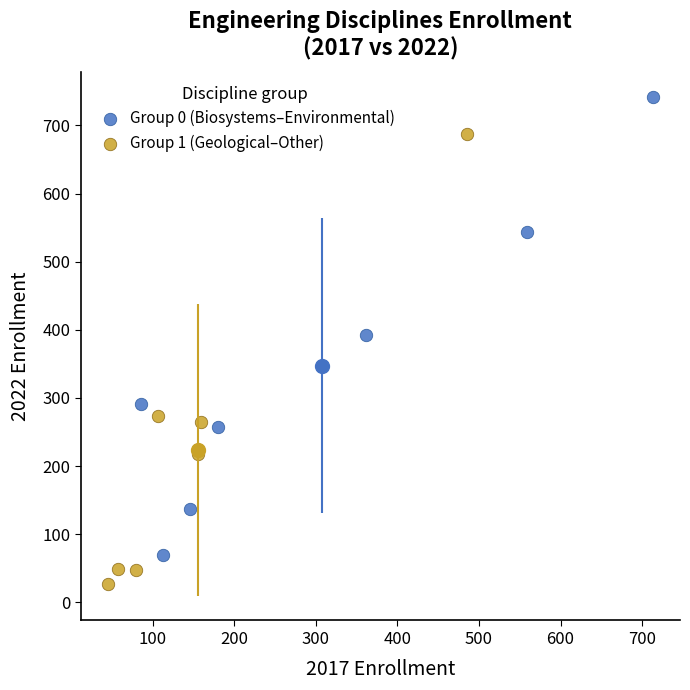

Which series contains the highest Y value?

Group 0 (Biosystems–Environmental)